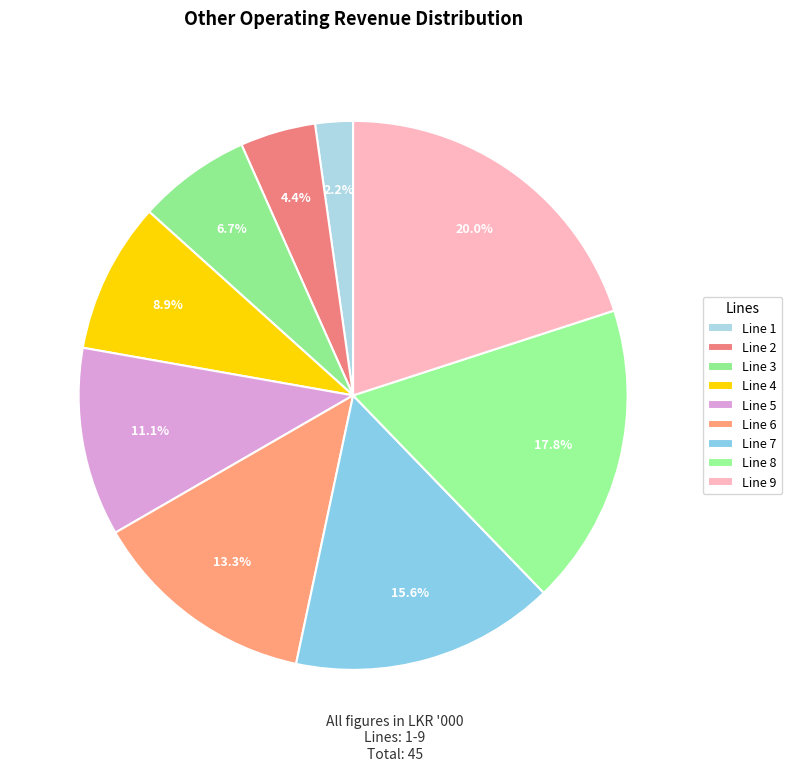

True or false: Line 1 accounts for 2% of the total.

True